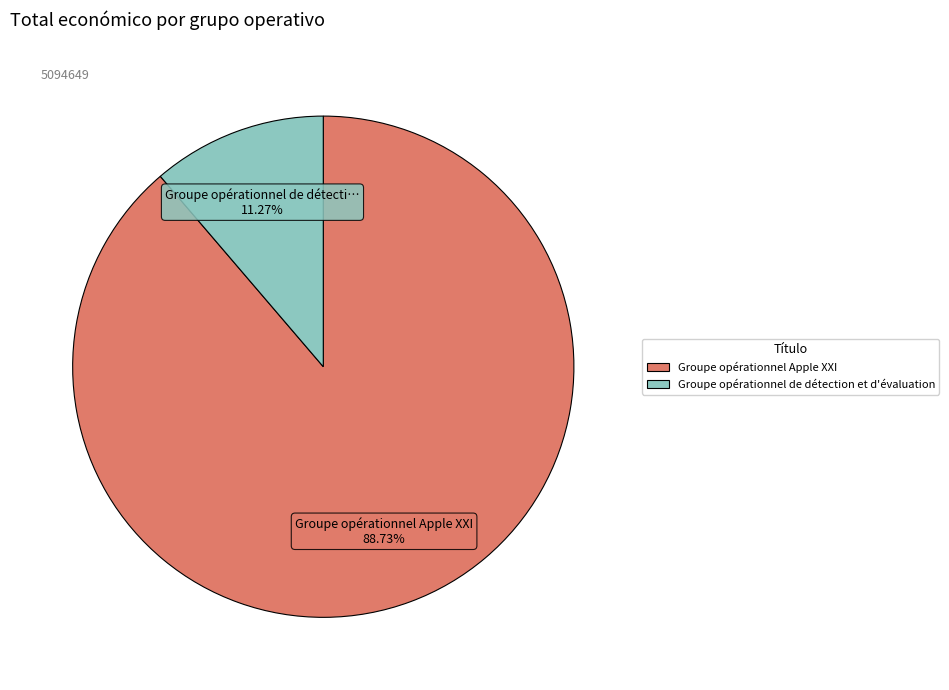

Between Groupe opérationnel Apple XXI and Groupe opérationnel de détection et d'évaluation, which is larger?

Groupe opérationnel Apple XXI